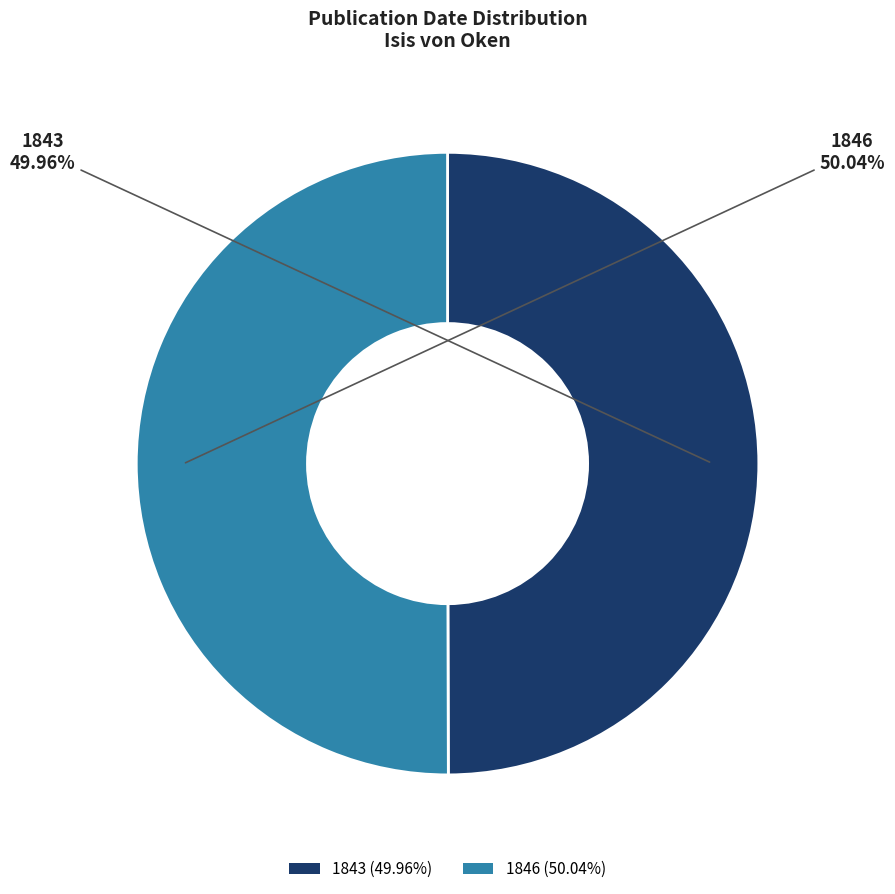

Count the number of slices in the pie.

2